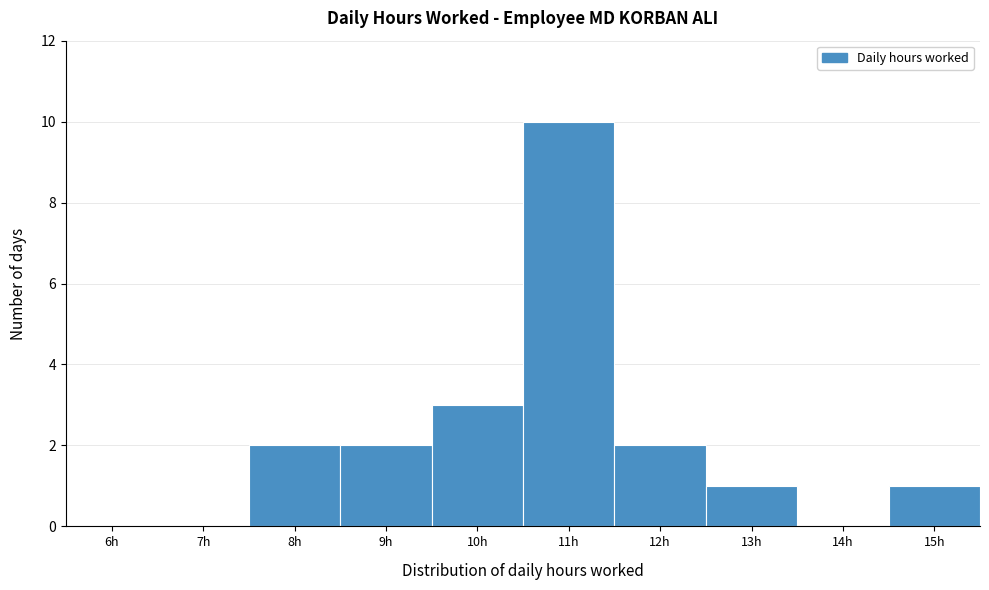

Reading left to right, transcribe all the data shown in this chart.

6h=0	7h=0	8h=2	9h=2	10h=3	11h=10	12h=2	13h=1	14h=0	15h=1